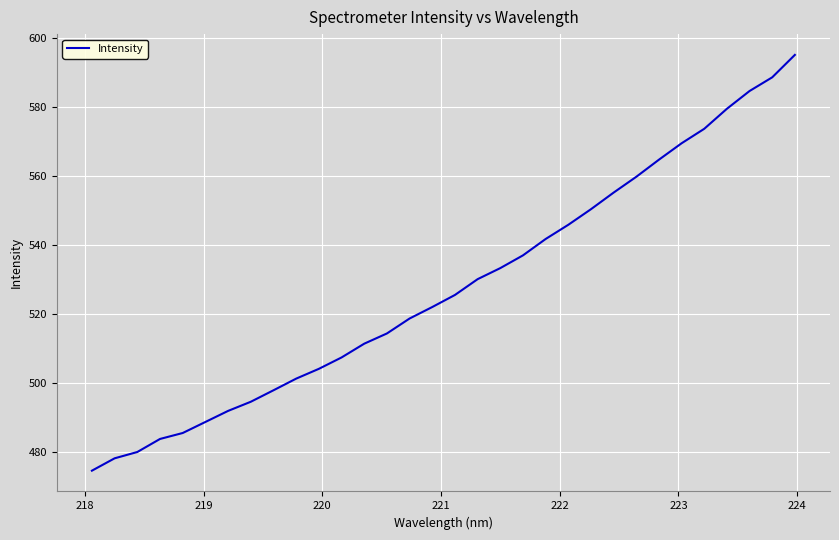

What is the greatest value displayed?

595.0